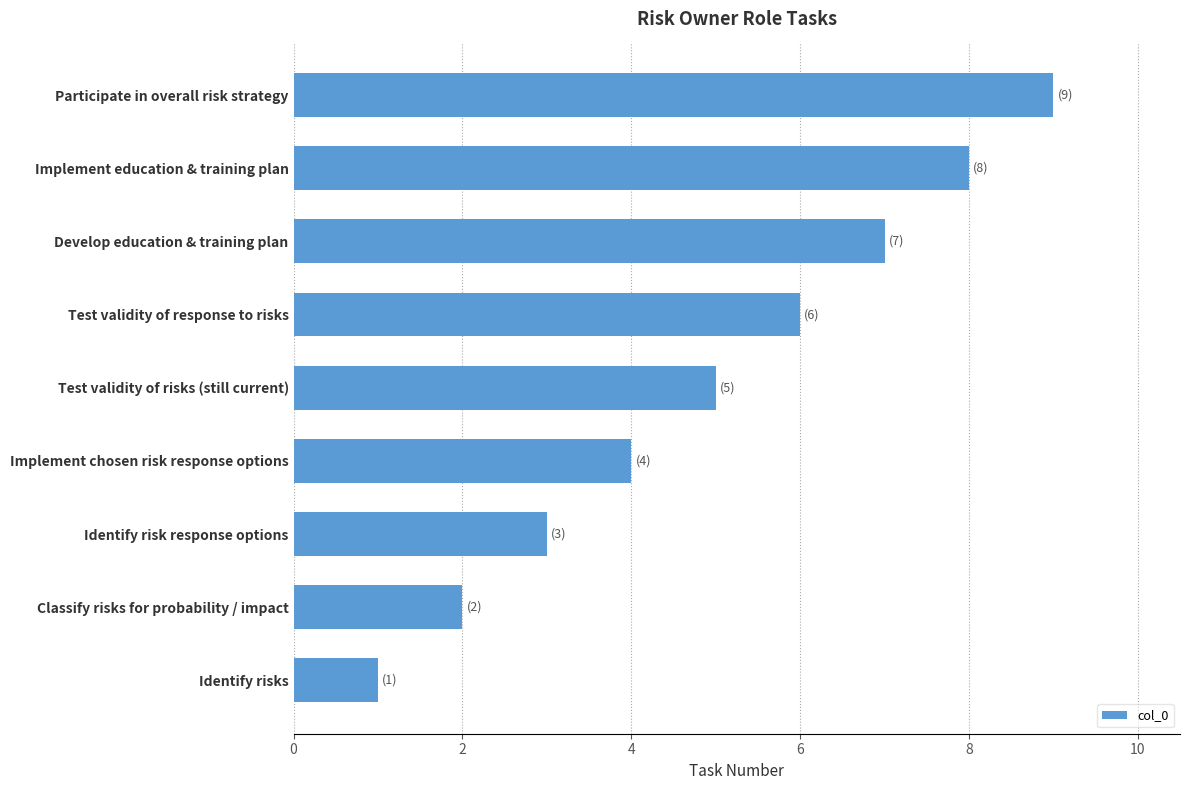

What is the difference between the second highest and second lowest values?

6